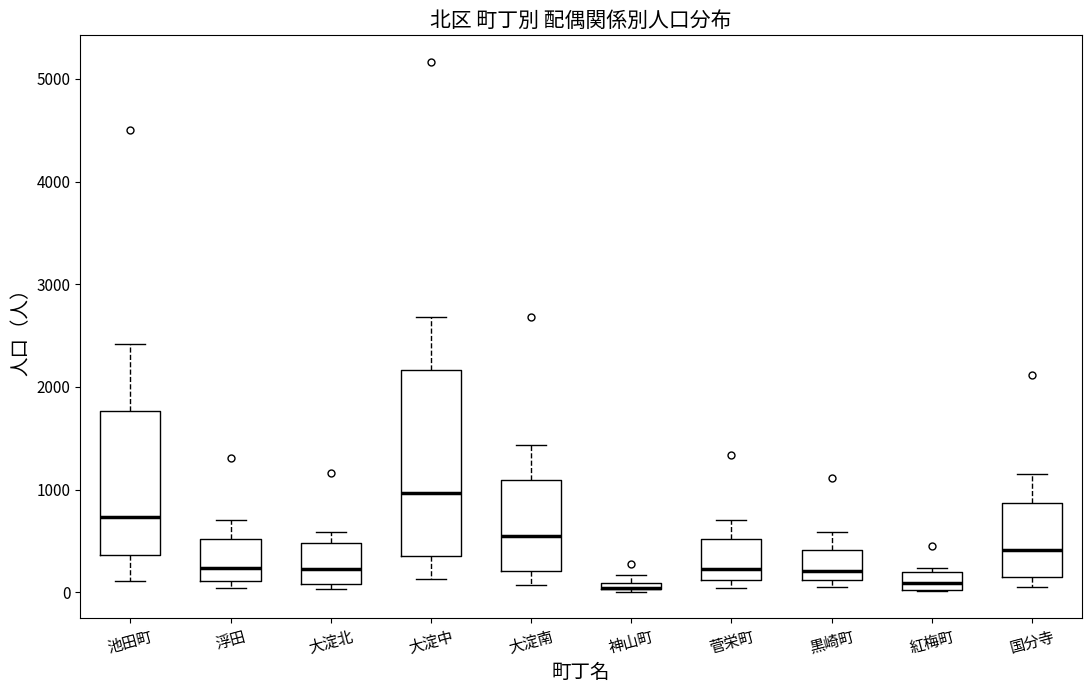

Comparing the boxes themselves (not the whiskers), which one is the tallest?

大淀中